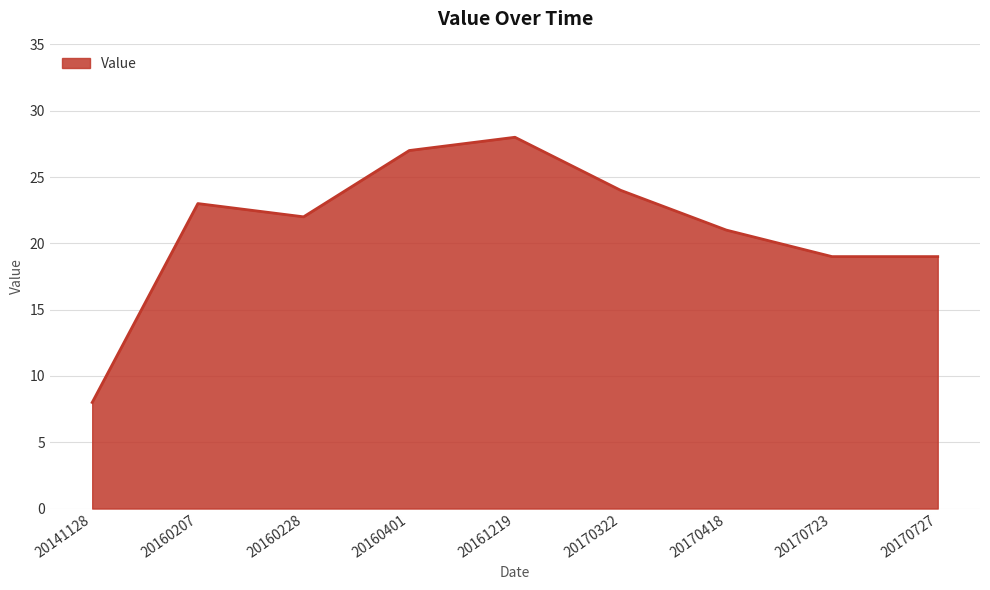

Which category has the lowest value across all series?

20141128